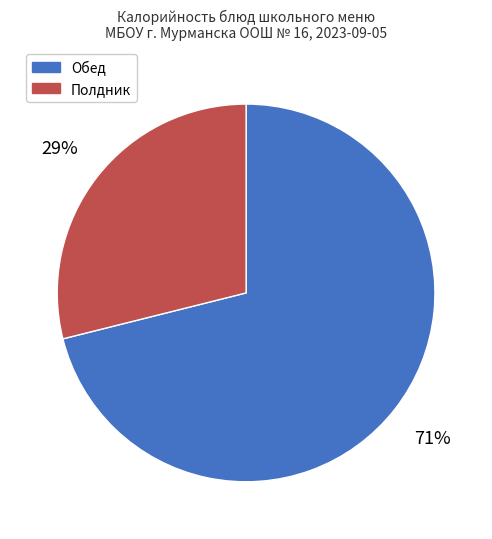

Is there a majority slice in this chart?

Yes